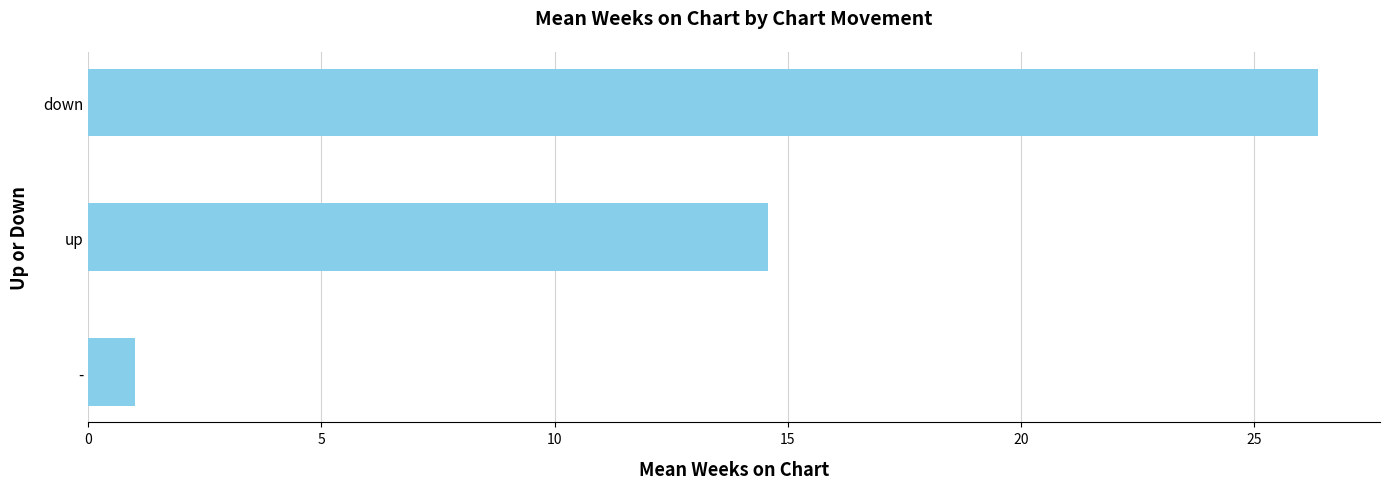

The chart shows a value of 26.4 at down. True or false?

True